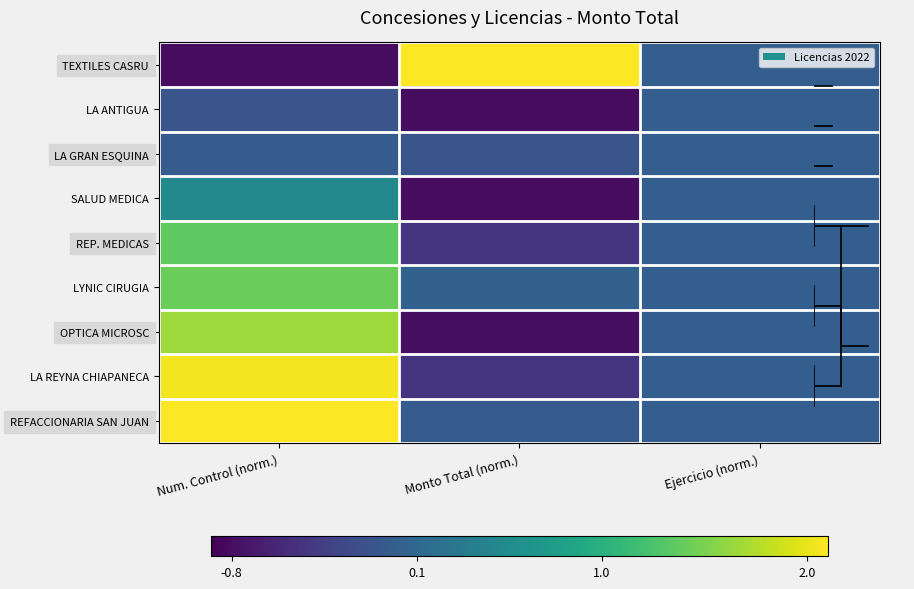

What is the sum of the REP. MEDICAS values at Monto Total (norm.) and Ejercicio (norm.)?

-0.4